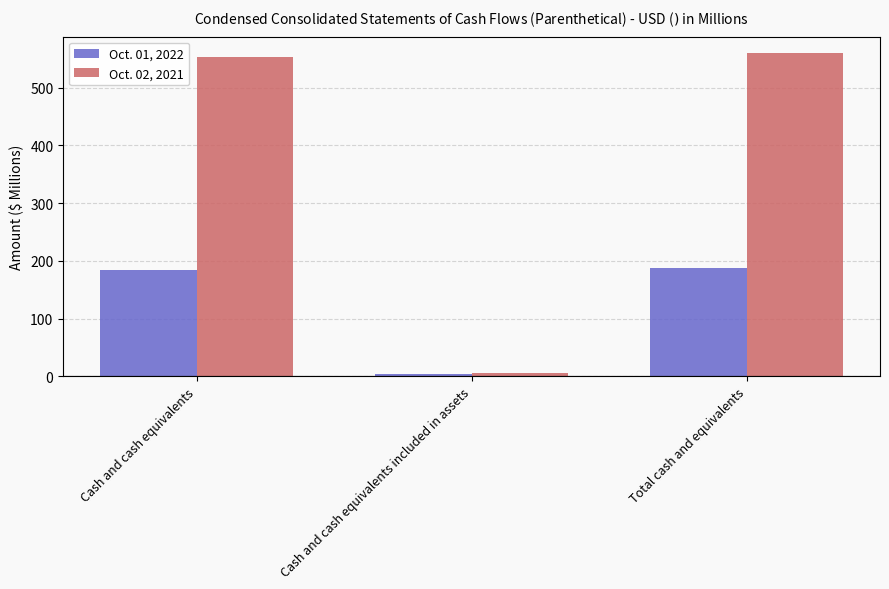

What is the highest value of the Oct. 02, 2021 series?

560.1